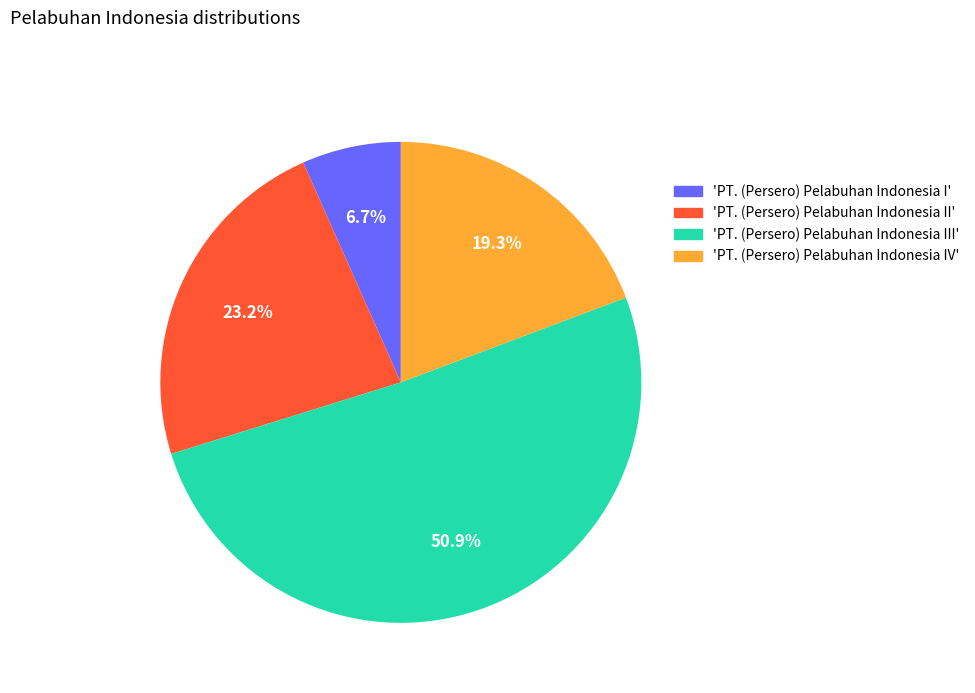

Count the number of slices in the pie.

4